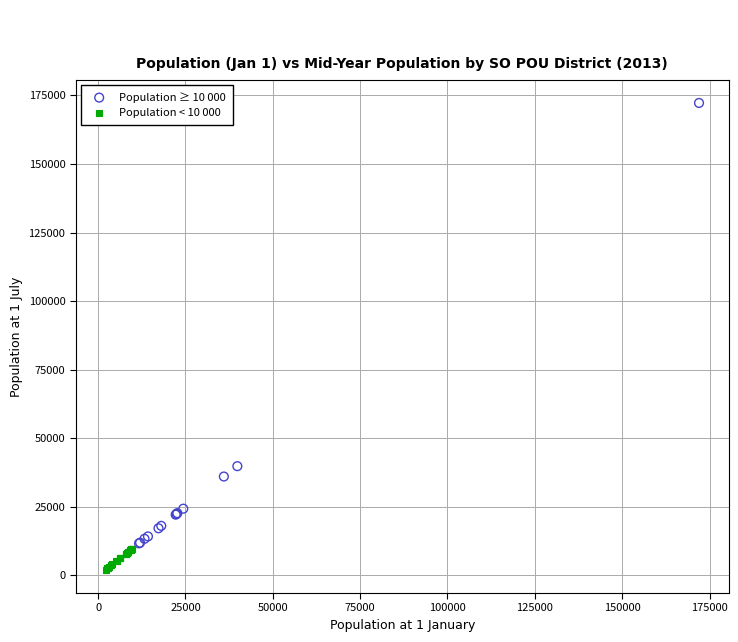

Which series has the widest spread of Y values?

Population ≥ 10 000